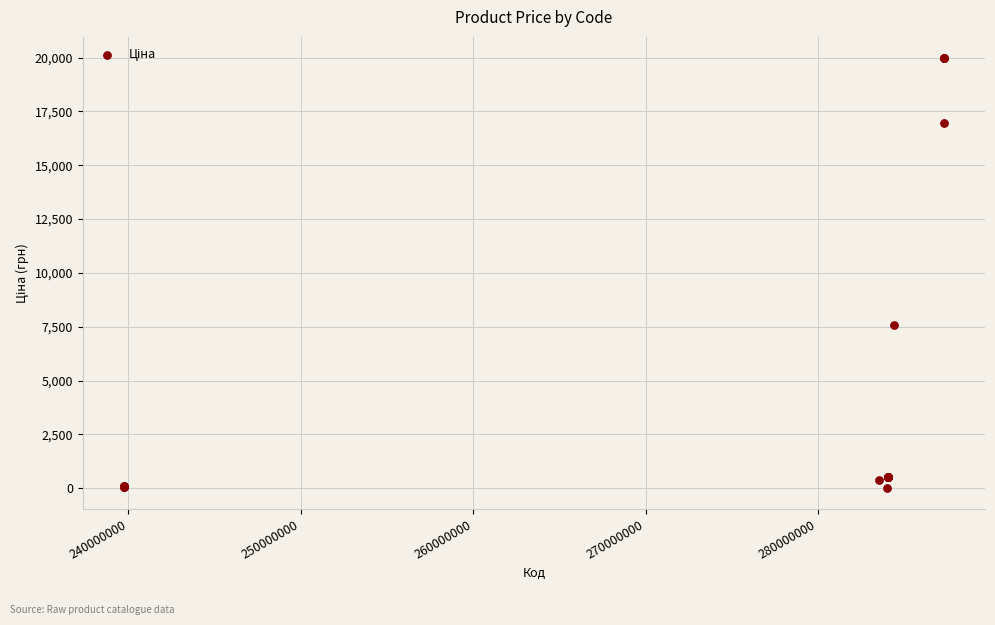

What Y value in the scatter plot is closest to 9998?

7596.5